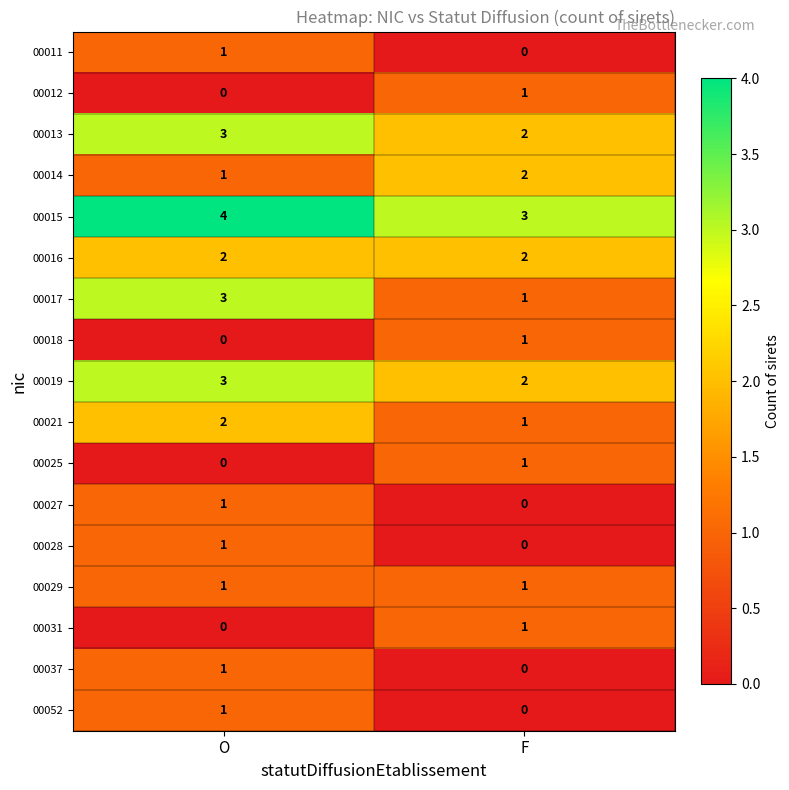

Which series has the largest range (max minus min)?

00017